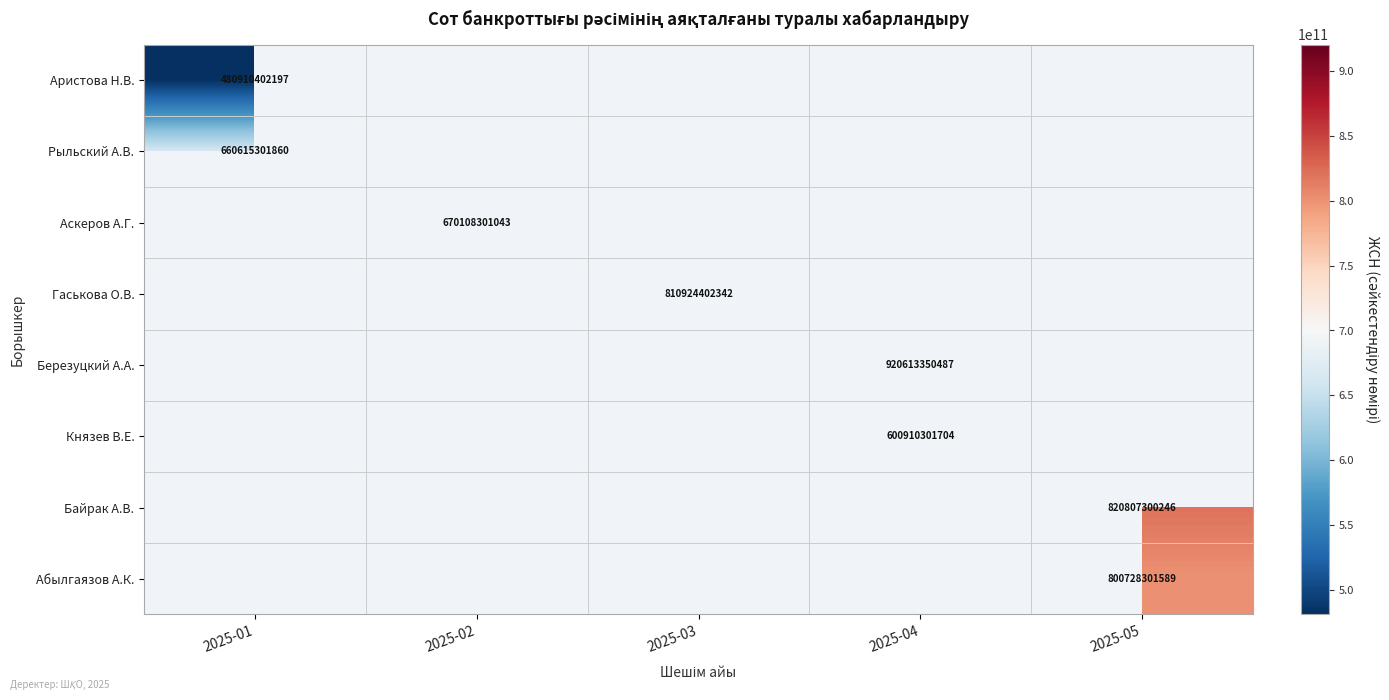

Is it true that Гаськова О.В. equals 810924402342 at 2025-03?

True